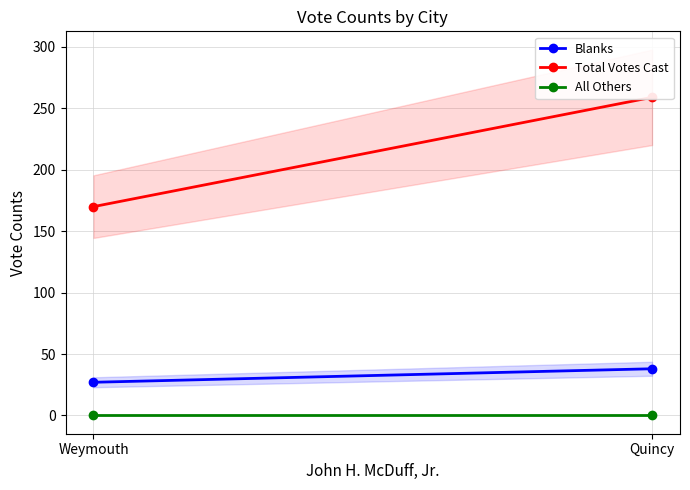

What is the difference between the highest and lowest values at Quincy?

259